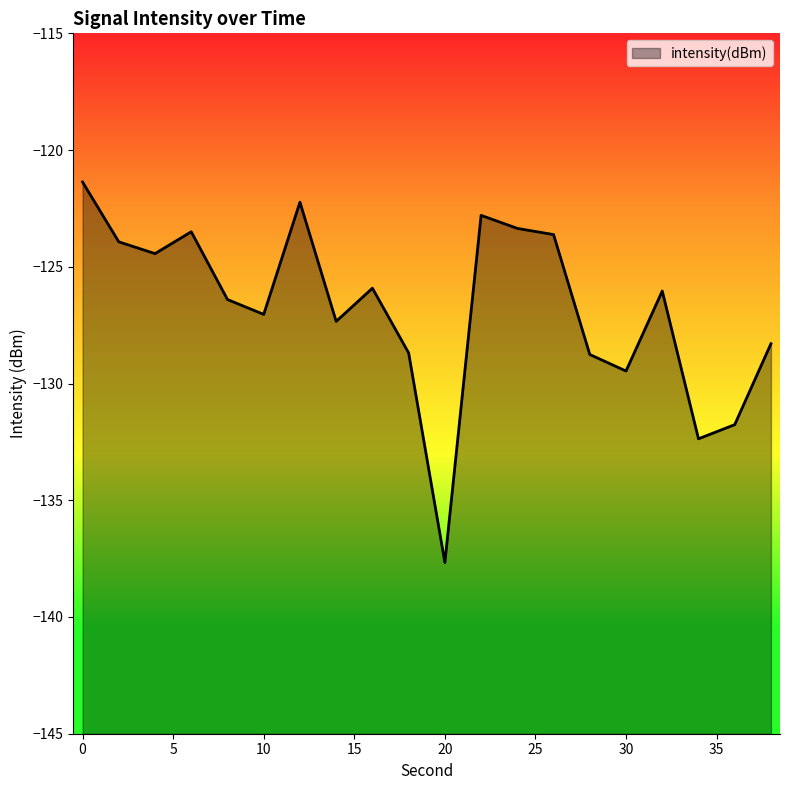

The chart shows a value of -127.0 at 10. True or false?

True